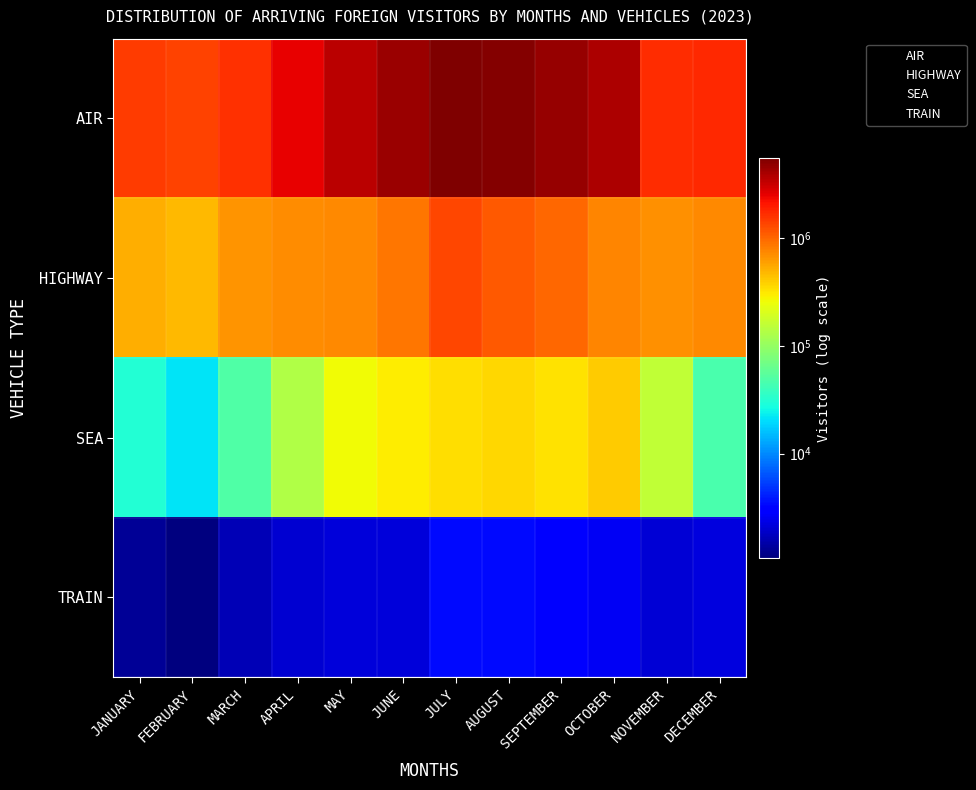

Between AUGUST and APRIL, which is larger?

AUGUST